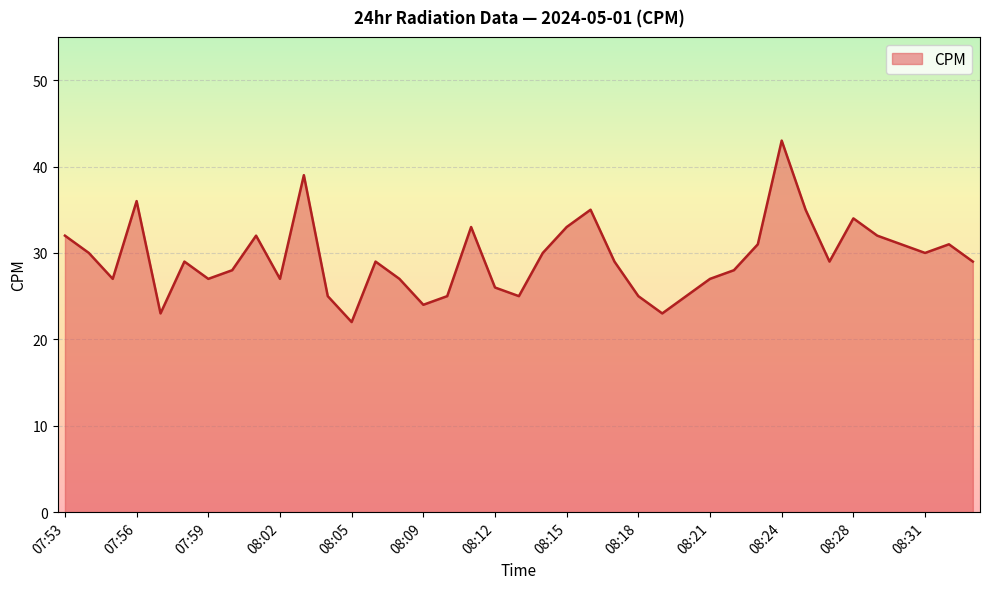

What is the maximum value shown in the chart?

43